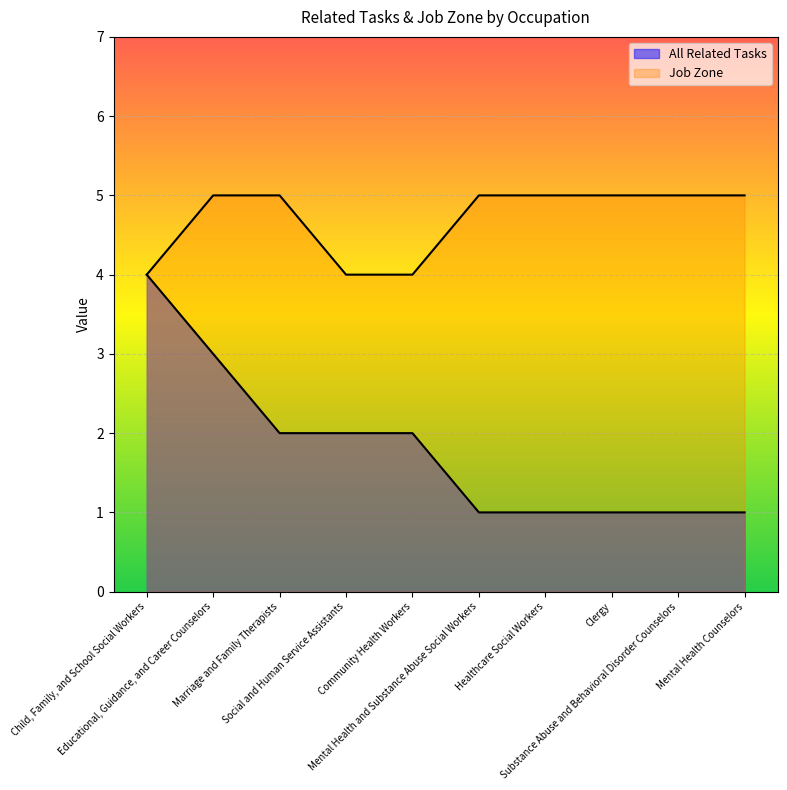

True or false: Job Zone has a value of 7 at Educational, Guidance, and Career Counselors.

False